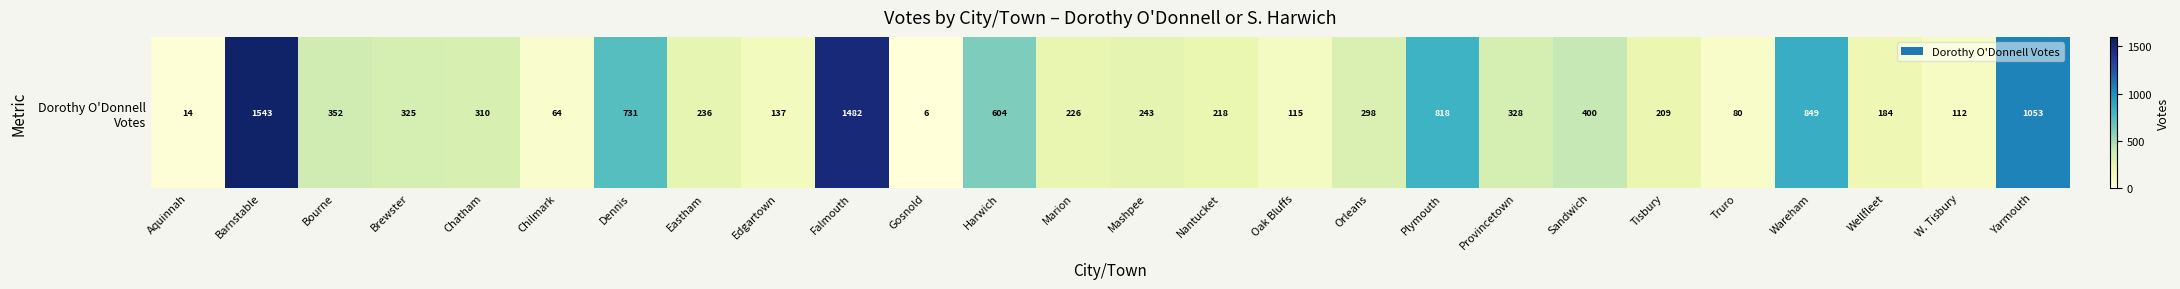

Rank the categories by value from lowest to highest.

Gosnold, Aquinnah, Chilmark, Truro, W. Tisbury, Oak Bluffs, Edgartown, Wellfleet, Tisbury, Nantucket, Marion, Eastham, Mashpee, Orleans, Chatham, Brewster, Provincetown, Bourne, Sandwich, Harwich, Dennis, Plymouth, Wareham, Yarmouth, Falmouth, Barnstable